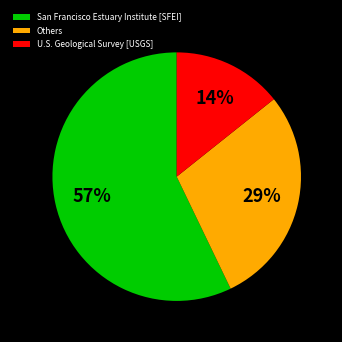

To the nearest percent, what is the combined percentage of U.S. Geological Survey [USGS] and Others?

43%